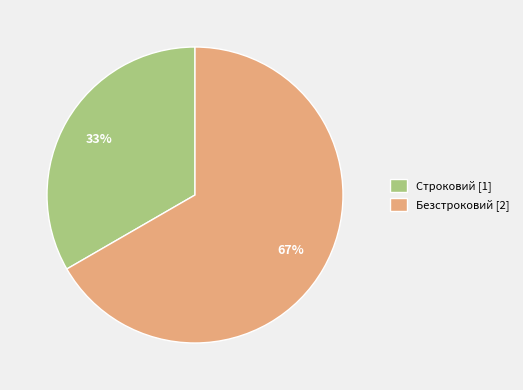

Is it true that Строковий is 33% of the pie?

True